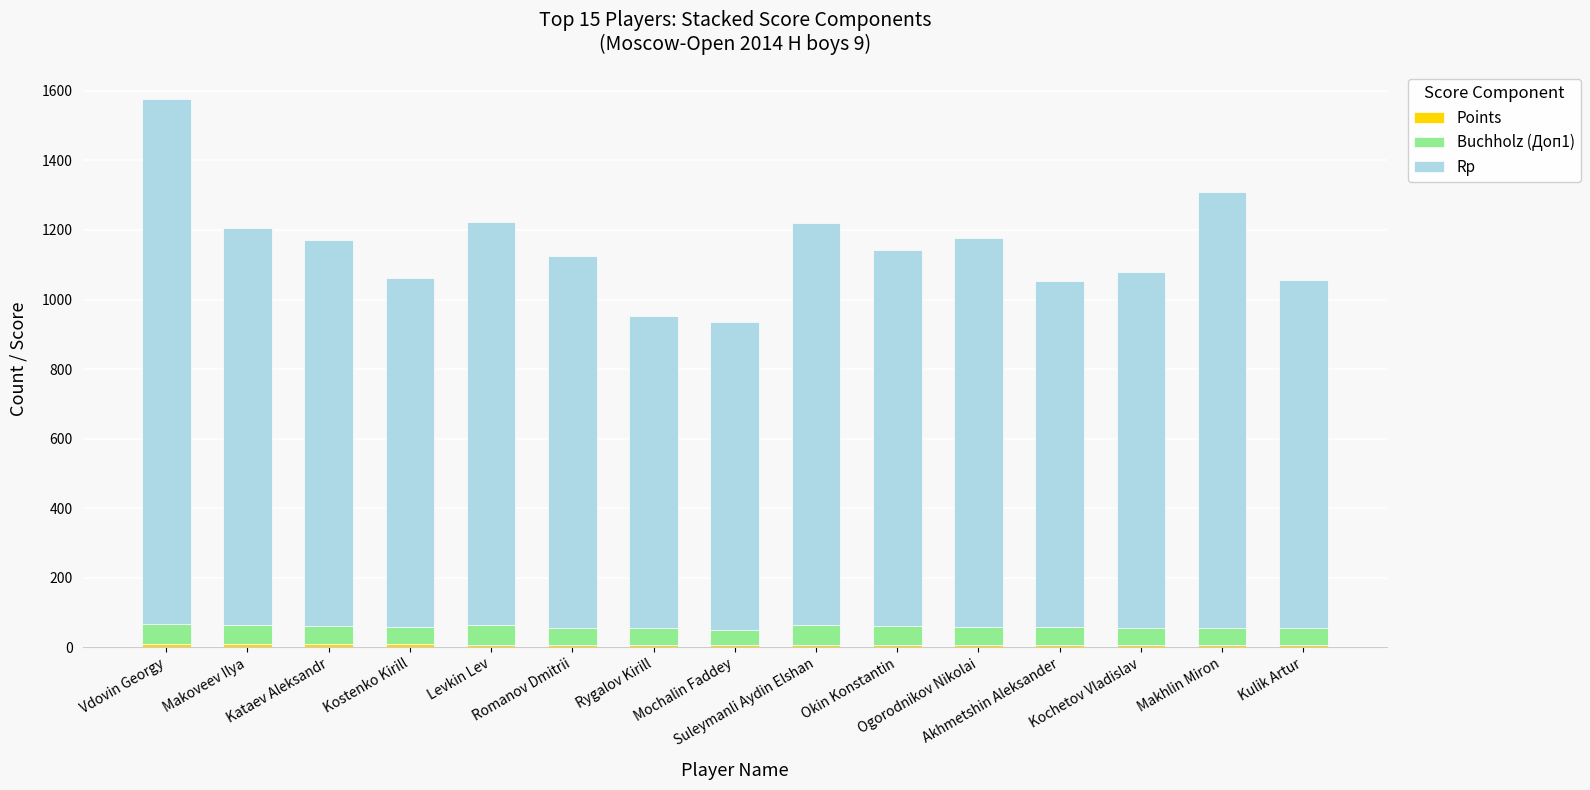

How many data points does each series have?

15